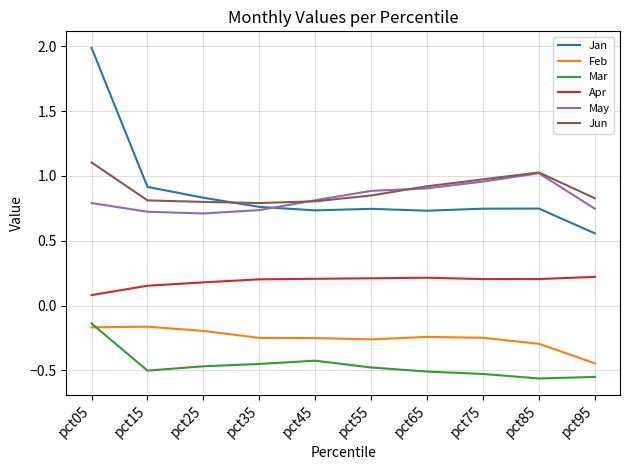

At how many categories does at least one series exceed 1?

2